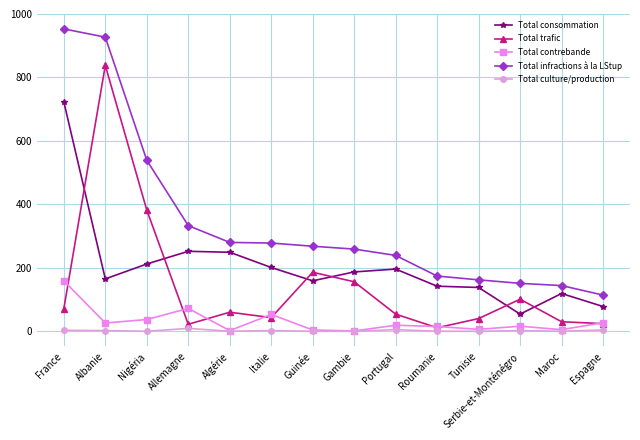

What is the spread (max minus min) of values at Italie?

276